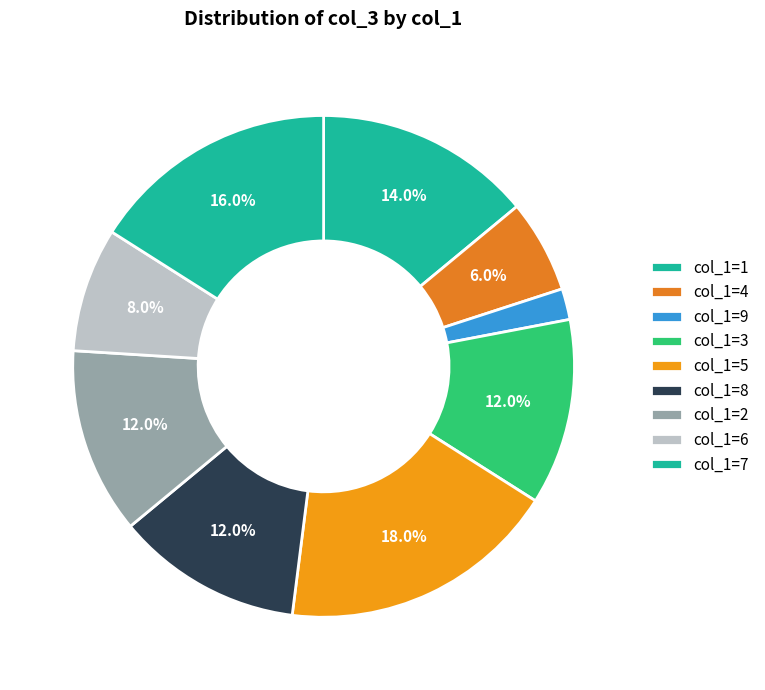

How many segments does this pie chart have?

9